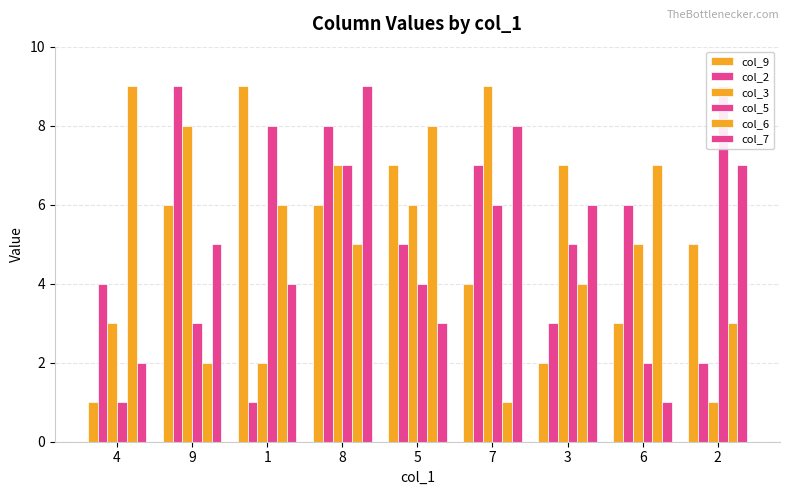

What is the sum of all col_3 values?

48